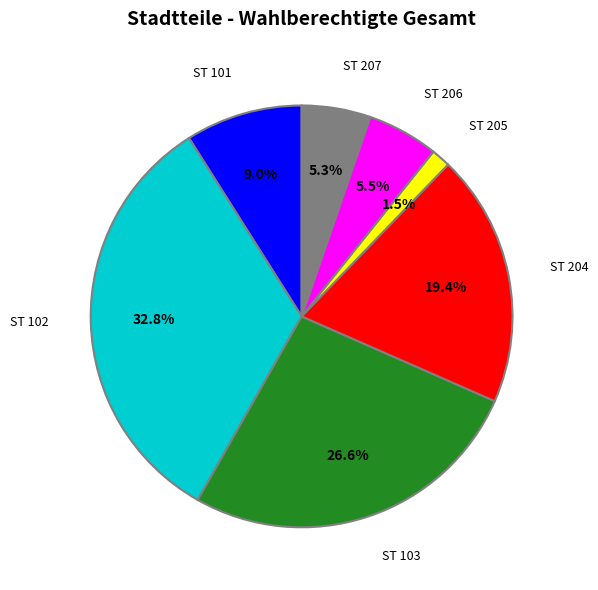

Is there any slice that represents more than half of the pie?

No